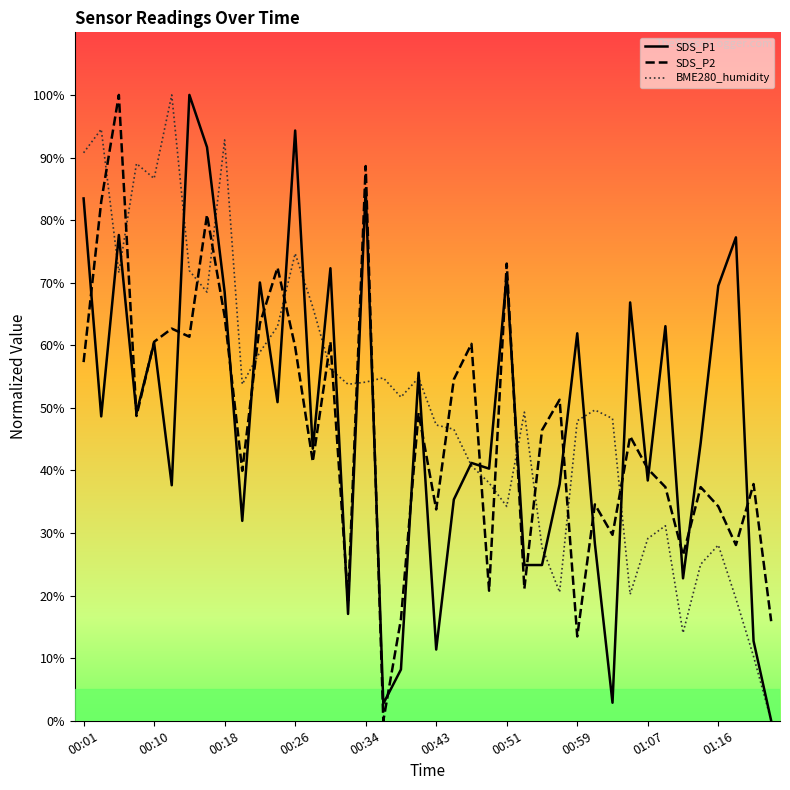

Which series ends up on top after the final intersection of BME280_humidity and SDS_P2?

SDS_P2